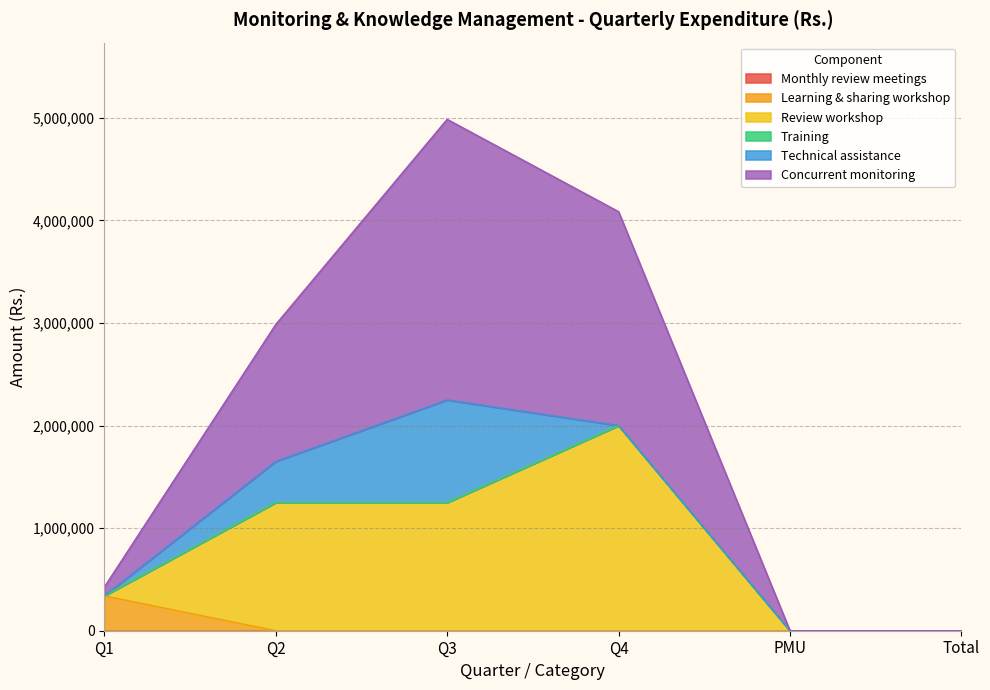

At which label does Concurrent monitoring first exceed 2985000?

Q3